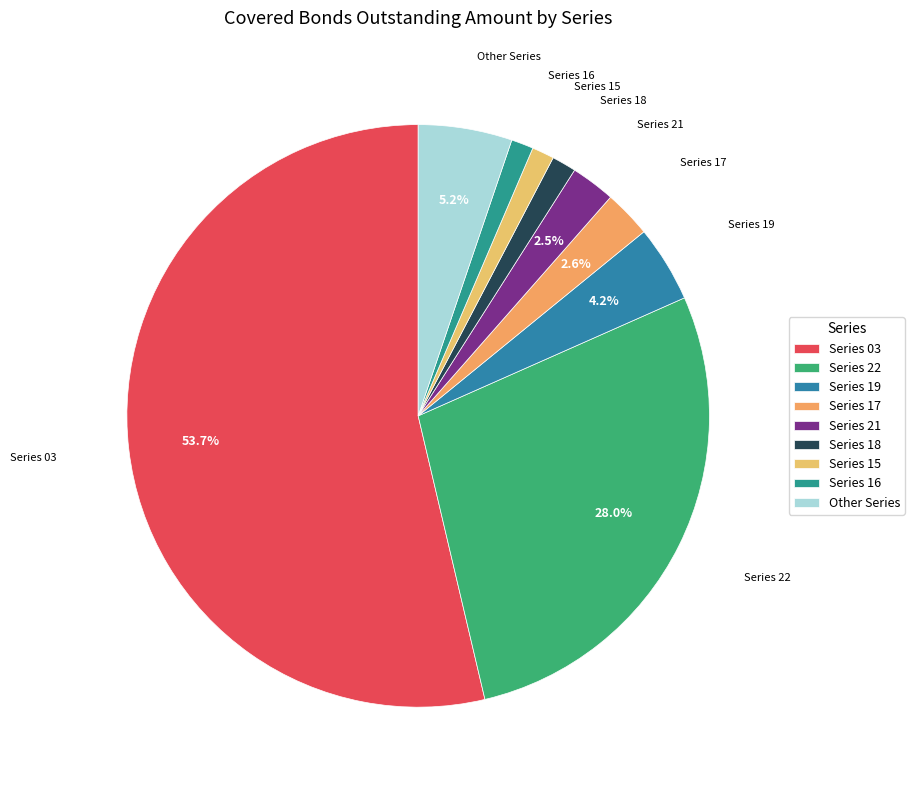

What portion of the pie excludes Series 17?

97.4%